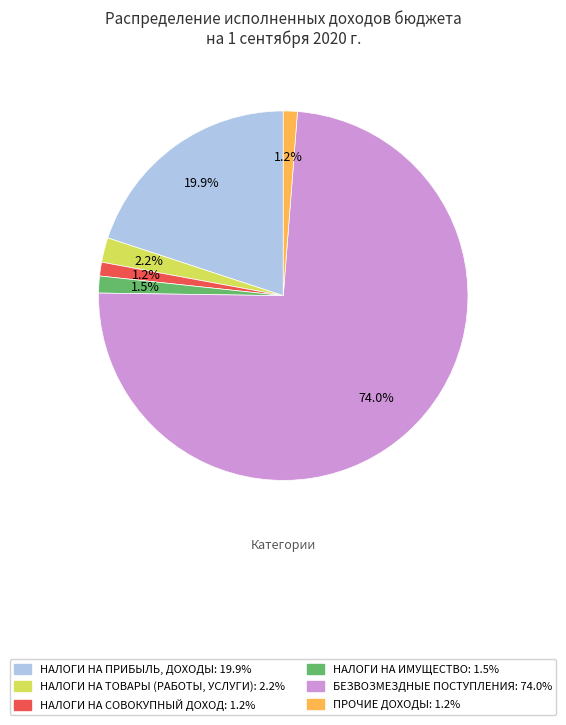

Is there any slice that represents more than half of the pie?

Yes